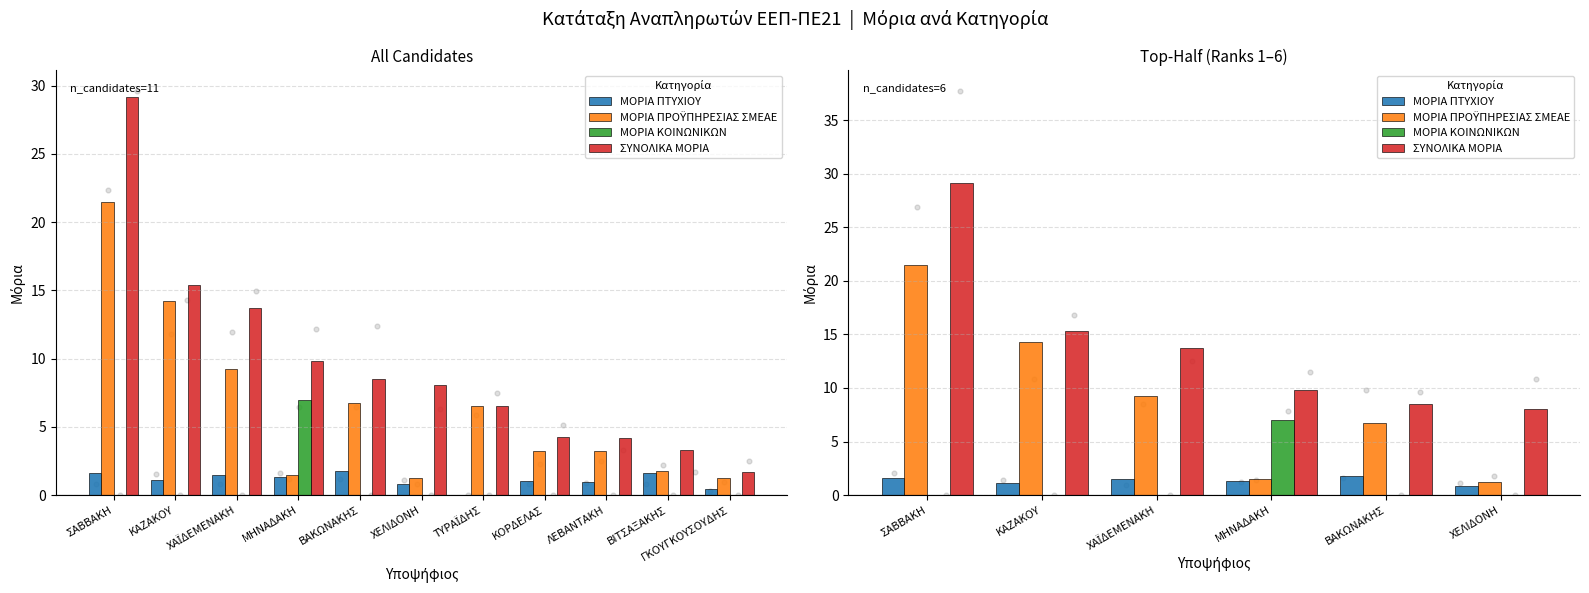

At how many categories does at least one series exceed 13?

3